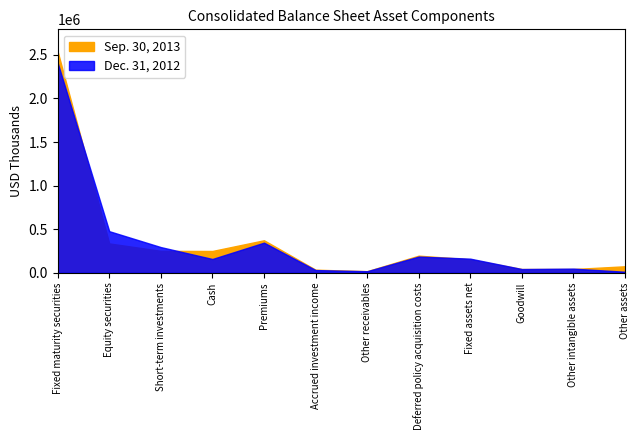

What is the smallest value displayed?

11863